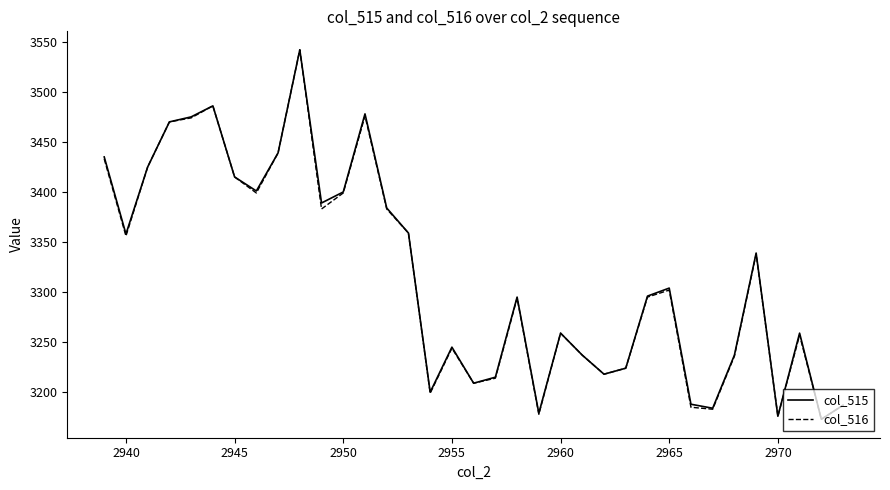

What are all the series names shown in the legend?

col_515, col_516